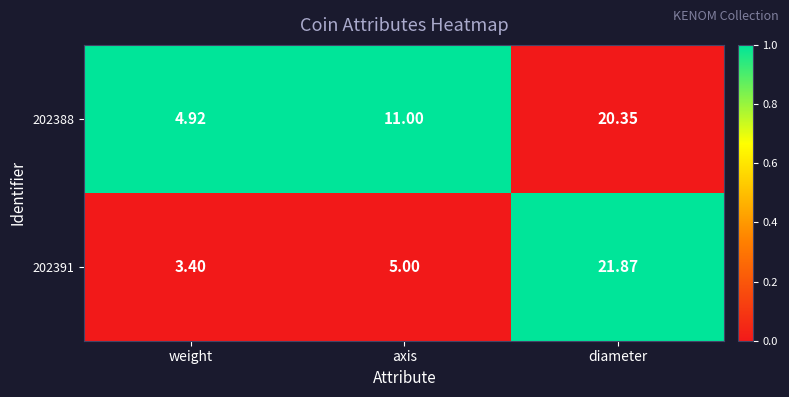

List the labels in order of 202391 value, smallest first.

weight, axis, diameter